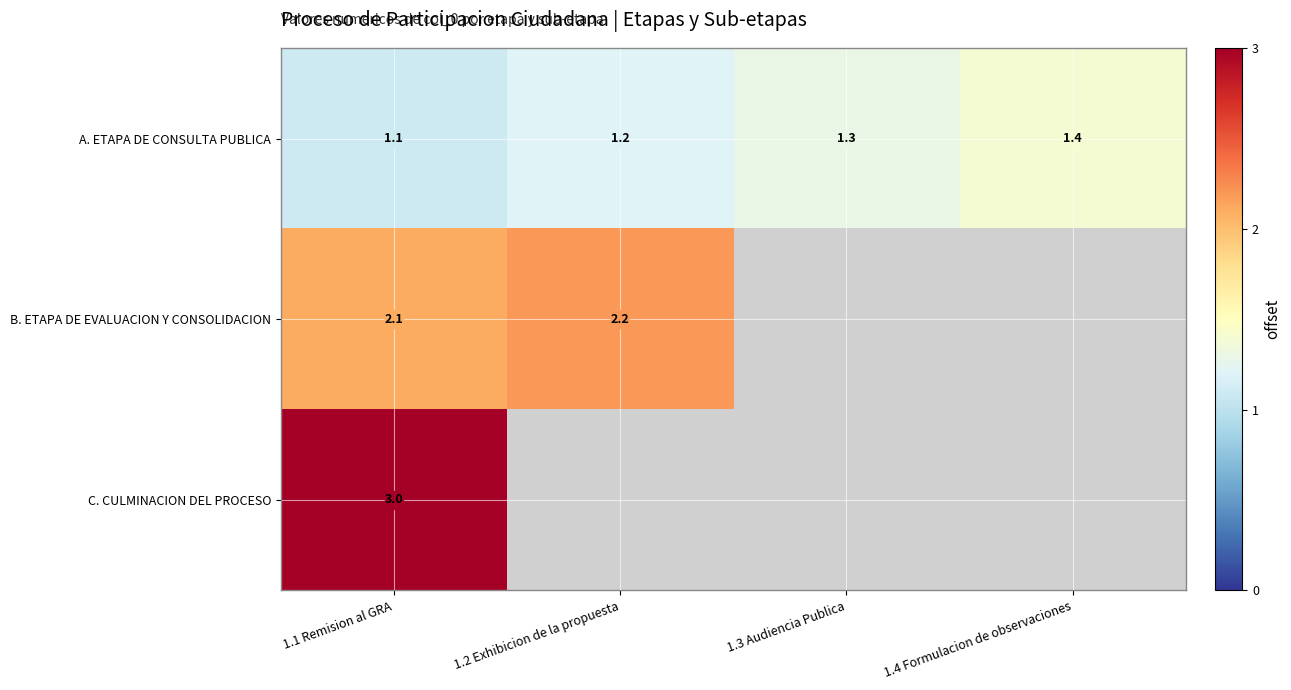

What is the total value across all series at 1.4 Formulacion de observaciones?

1.4